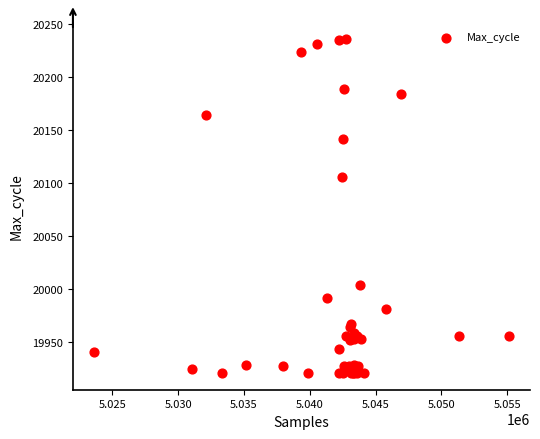

What Y value in the scatter plot is closest to 20078?

20106